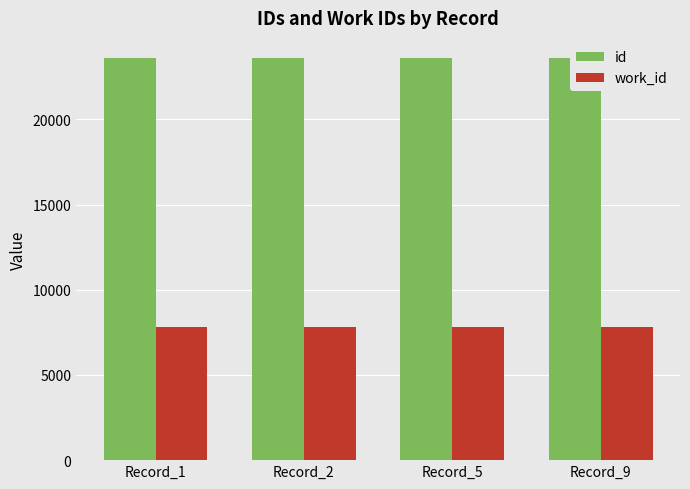

How many data points in id are above 23599?

1